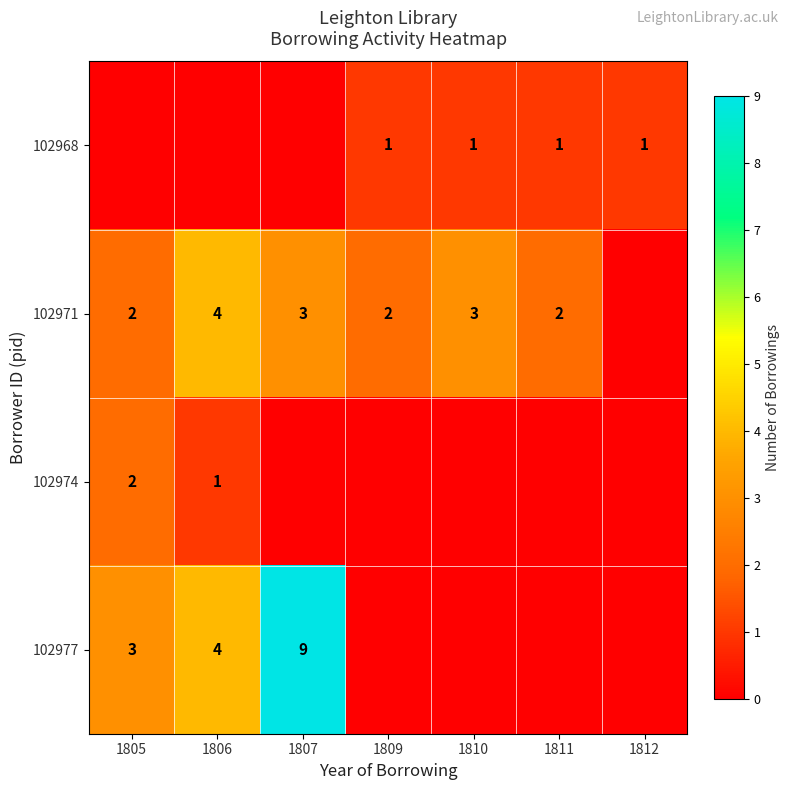

What is the difference between the maximum and minimum values in the row_0 series?

1